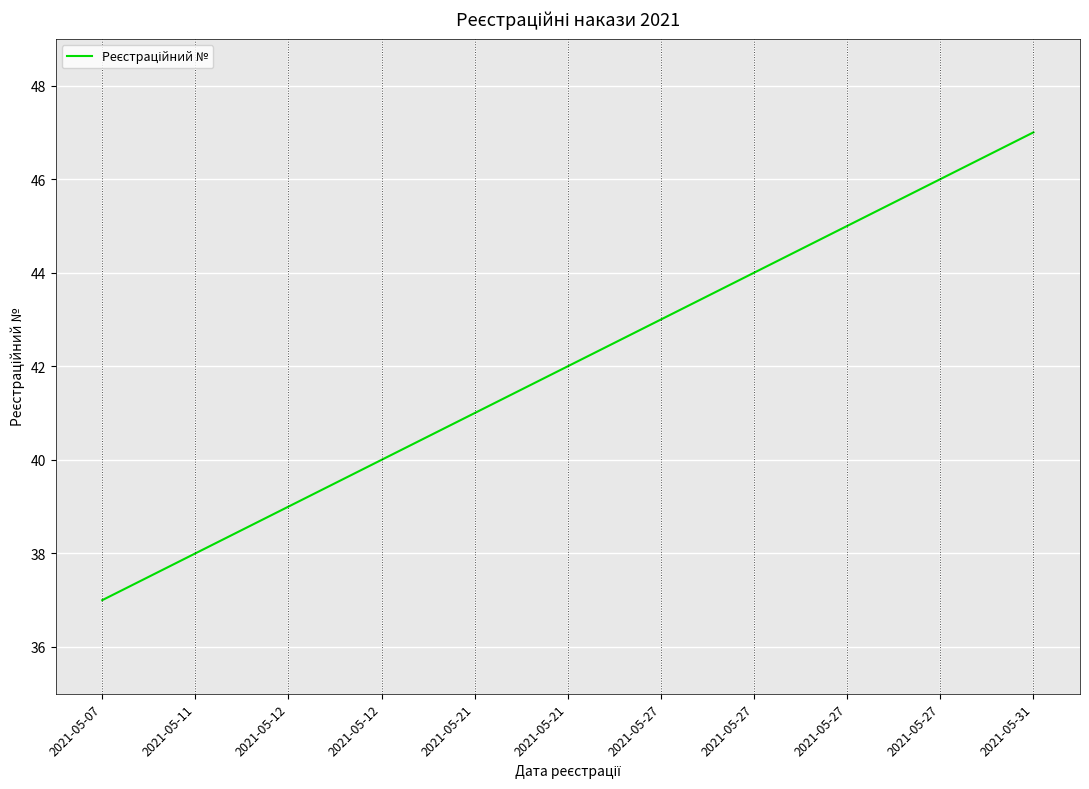

What is the minimum value shown in the chart?

37